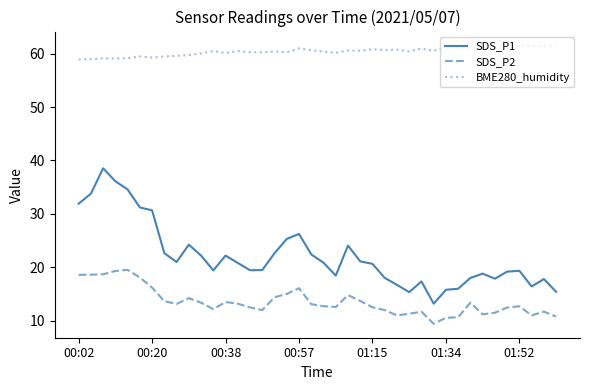

Which series has the widest spread of values?

SDS_P1